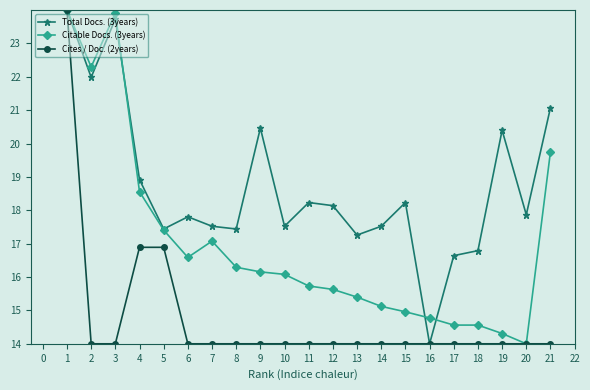

What is the difference between the highest and lowest values at 4?

2.0